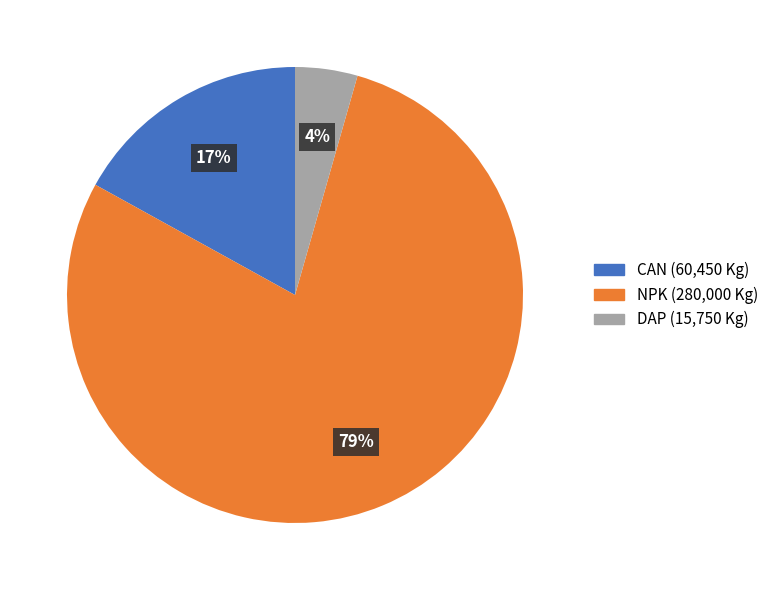

What percentage is the DAP slice, to the nearest percent?

4%